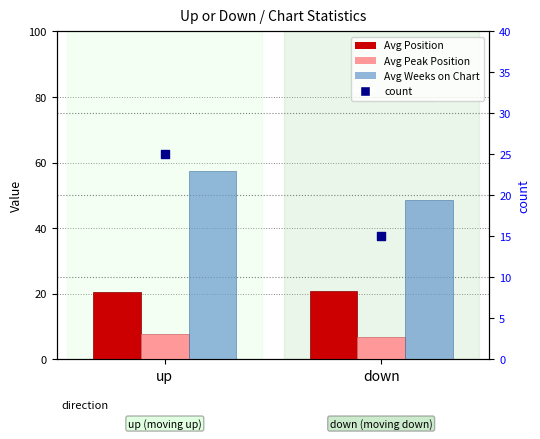

At which category is the sum across all series the highest?

up